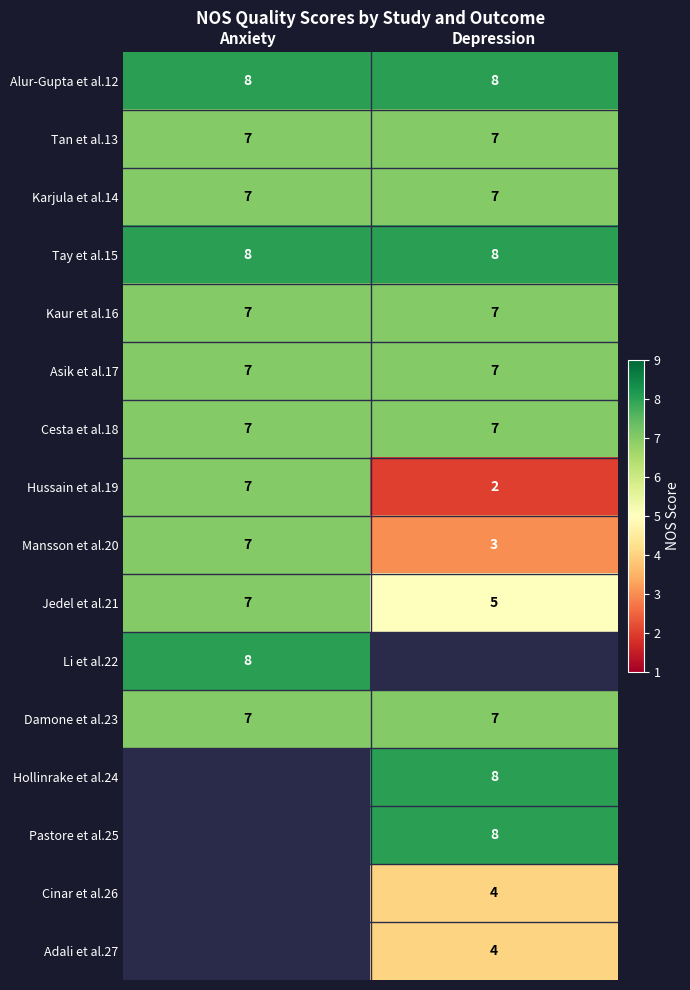

What is the average value of the Damone et al.23 series?

7